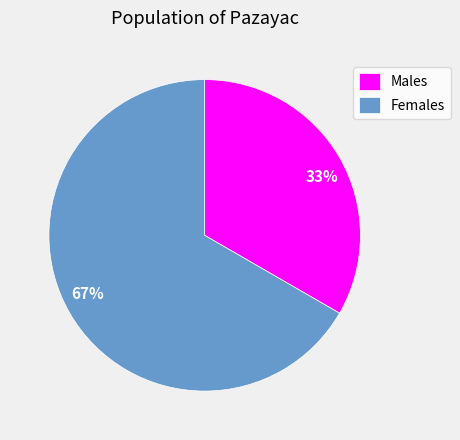

To the nearest percent, what percentage of the pie is Males?

33%